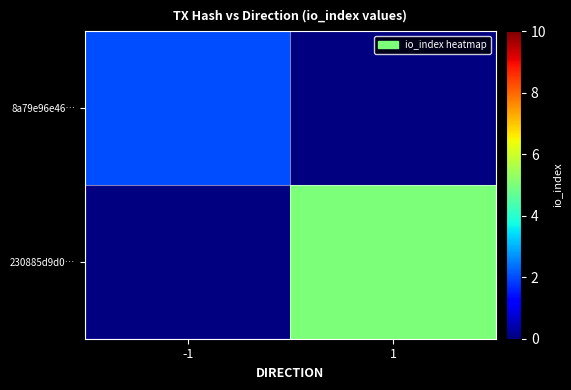

How many series are shown in this chart?

2